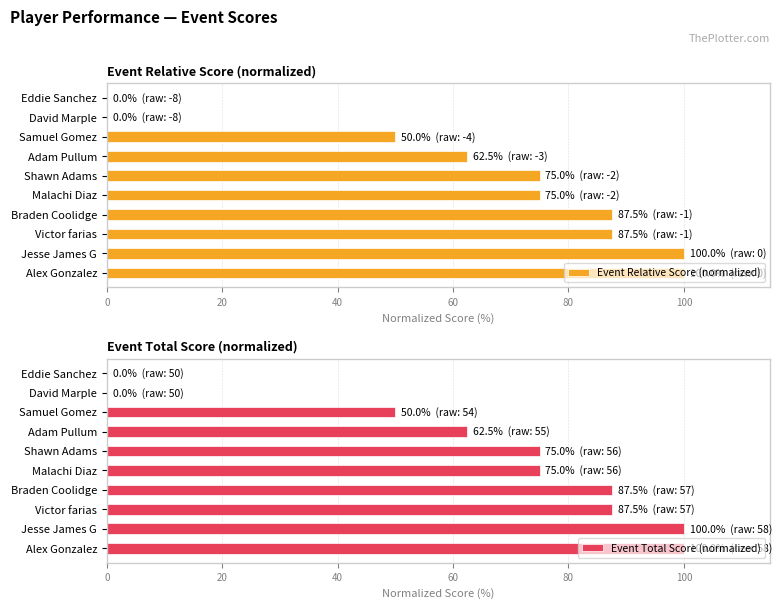

What are all the series names shown in the legend?

Event Relative Score (normalized), Event Total Score (normalized)